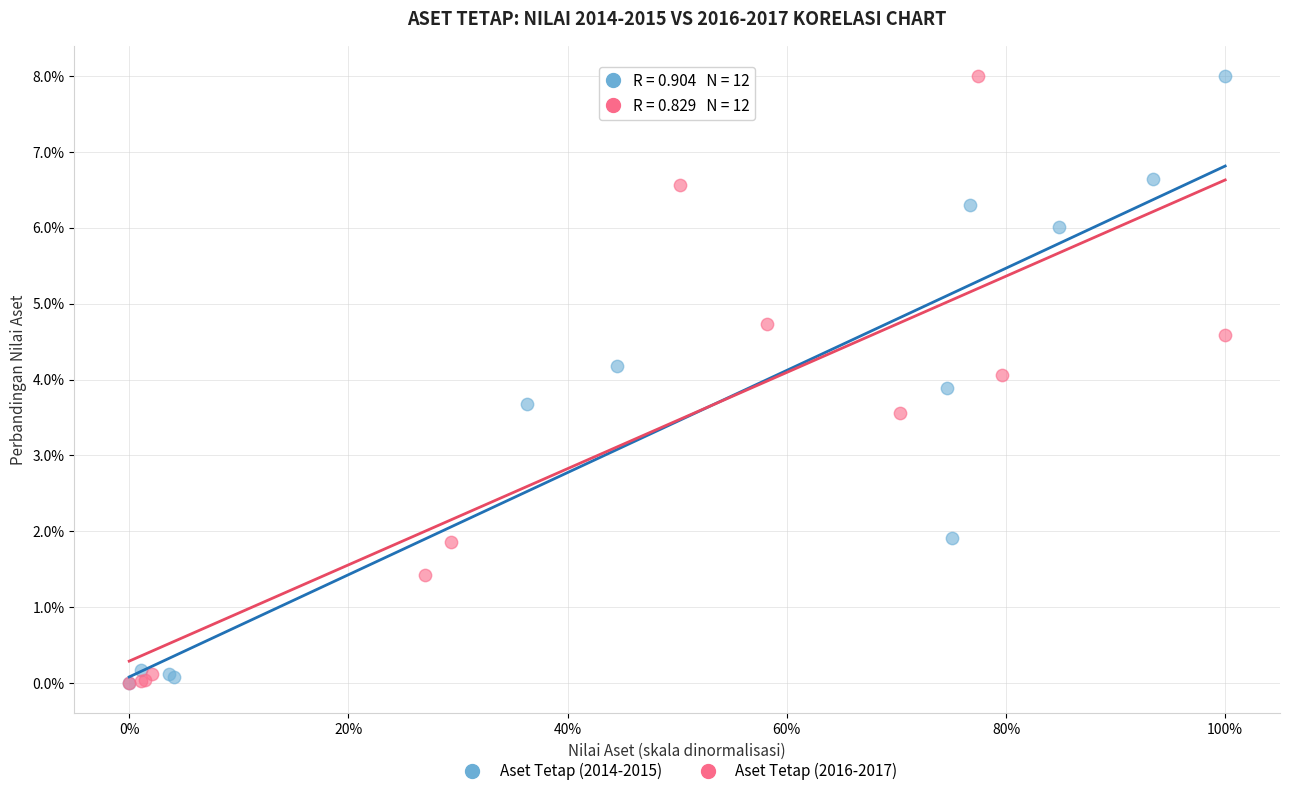

What are all the series names shown in the legend?

Aset Tetap (2014-2015), Aset Tetap (2016-2017)